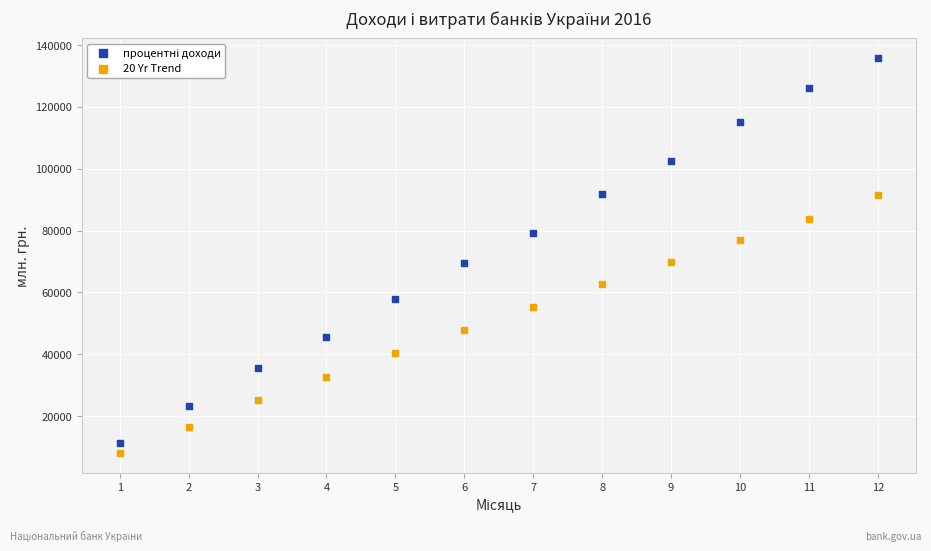

What is the X range (max minus min) for the scatter plot?

11